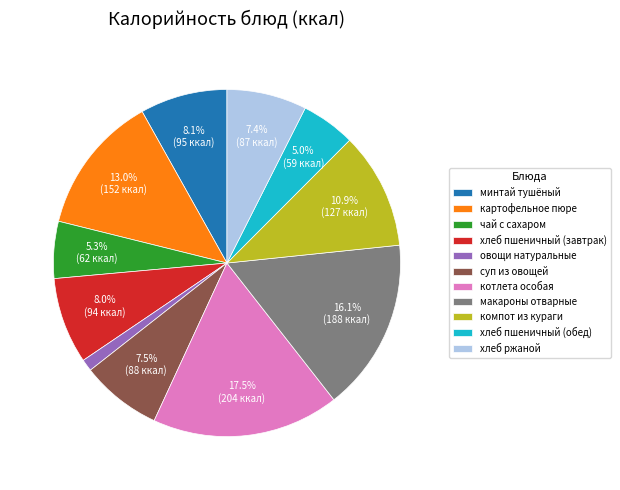

Which slice is the smallest?

овощи натуральные